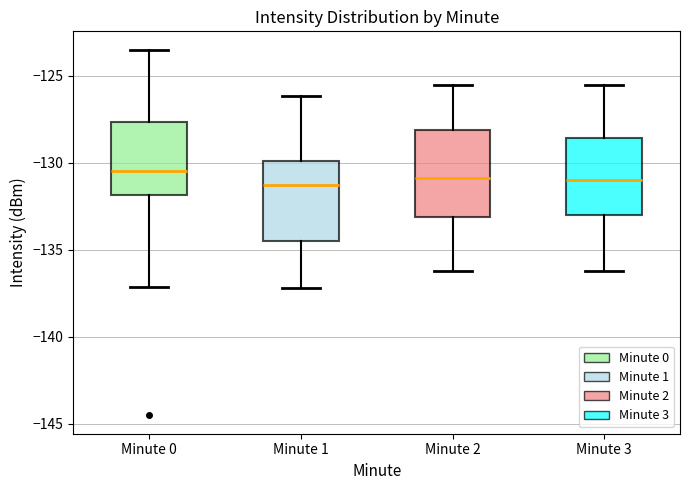

Where is the upper edge of the box for Minute 1 on the y-axis? The values are not printed on the chart, so give them approximately, as read against the axis.

-130.0